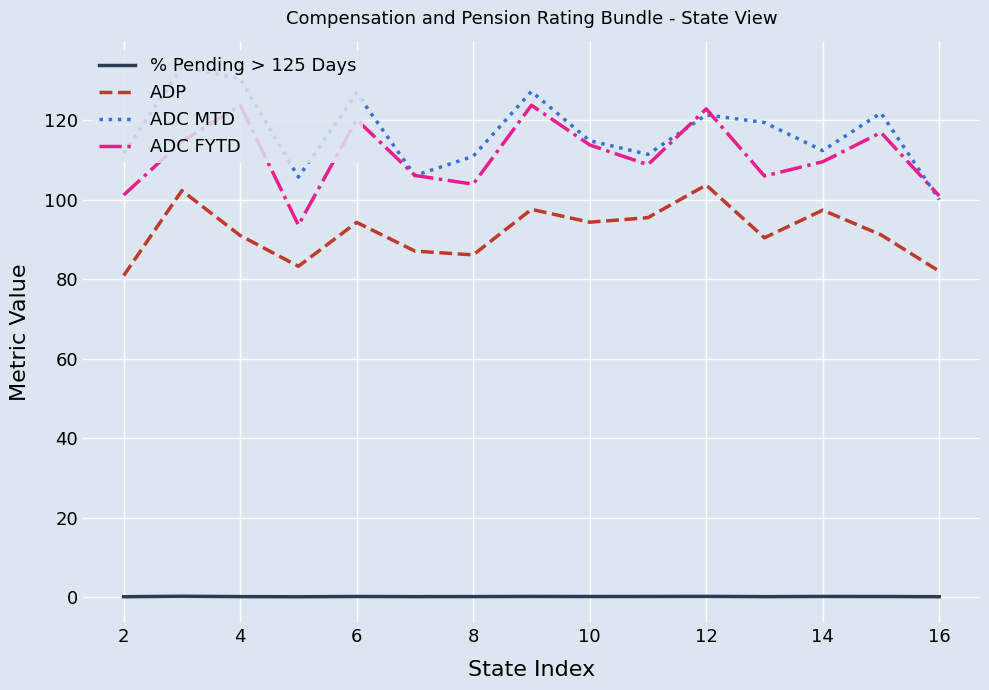

List the series in order of their peak value, highest first.

ADC MTD, ADC FYTD, ADP, % Pending > 125 Days